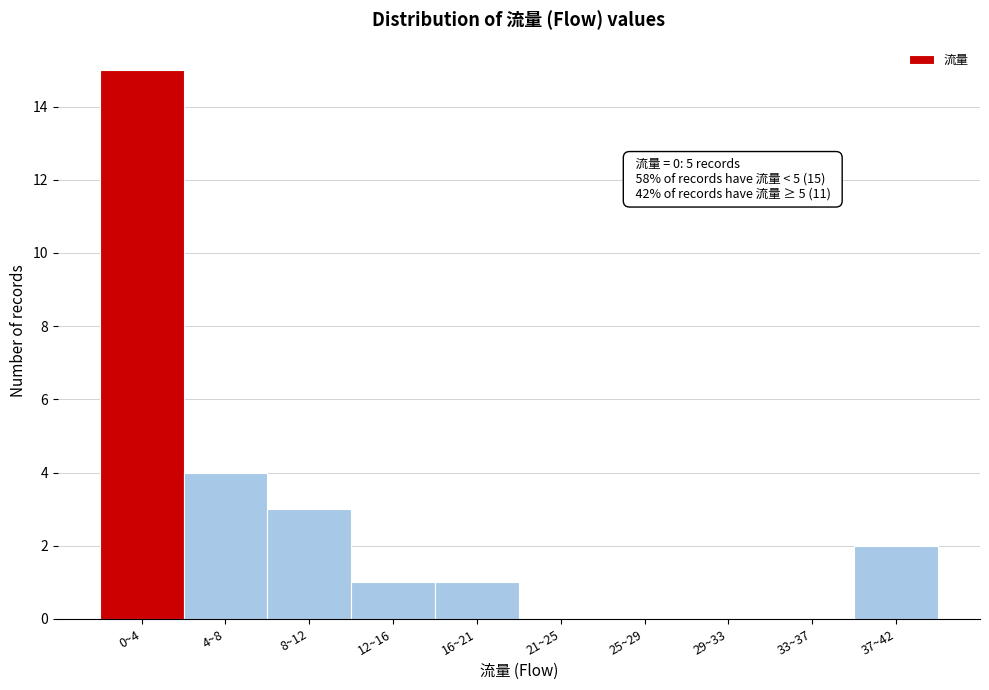

Reading left to right, transcribe all the data shown in this chart.

0~4=15	4~8=4	8~12=3	12~16=1	16~21=1	21~25=0	25~29=0	29~33=0	33~37=0	37~42=2